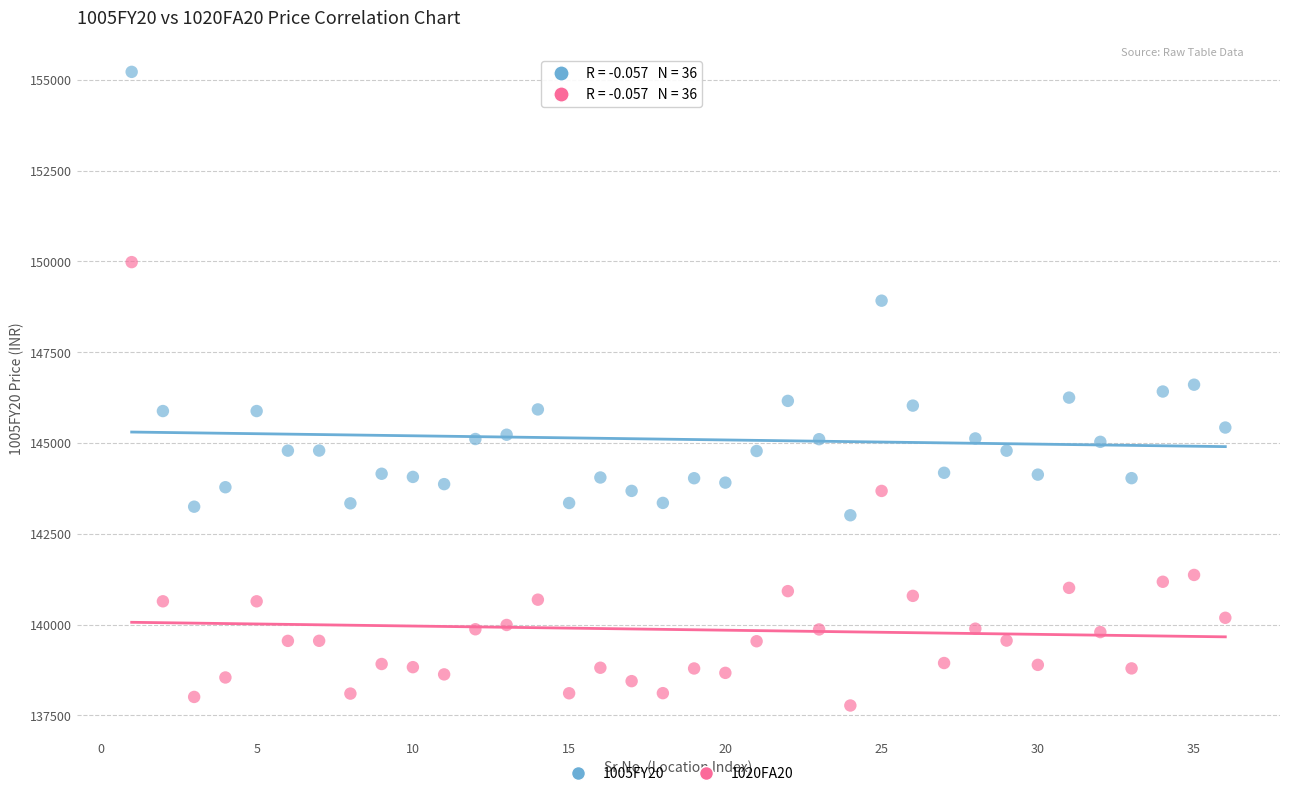

In the 1005FY20 series, what Y value is closest to 149116?

148920